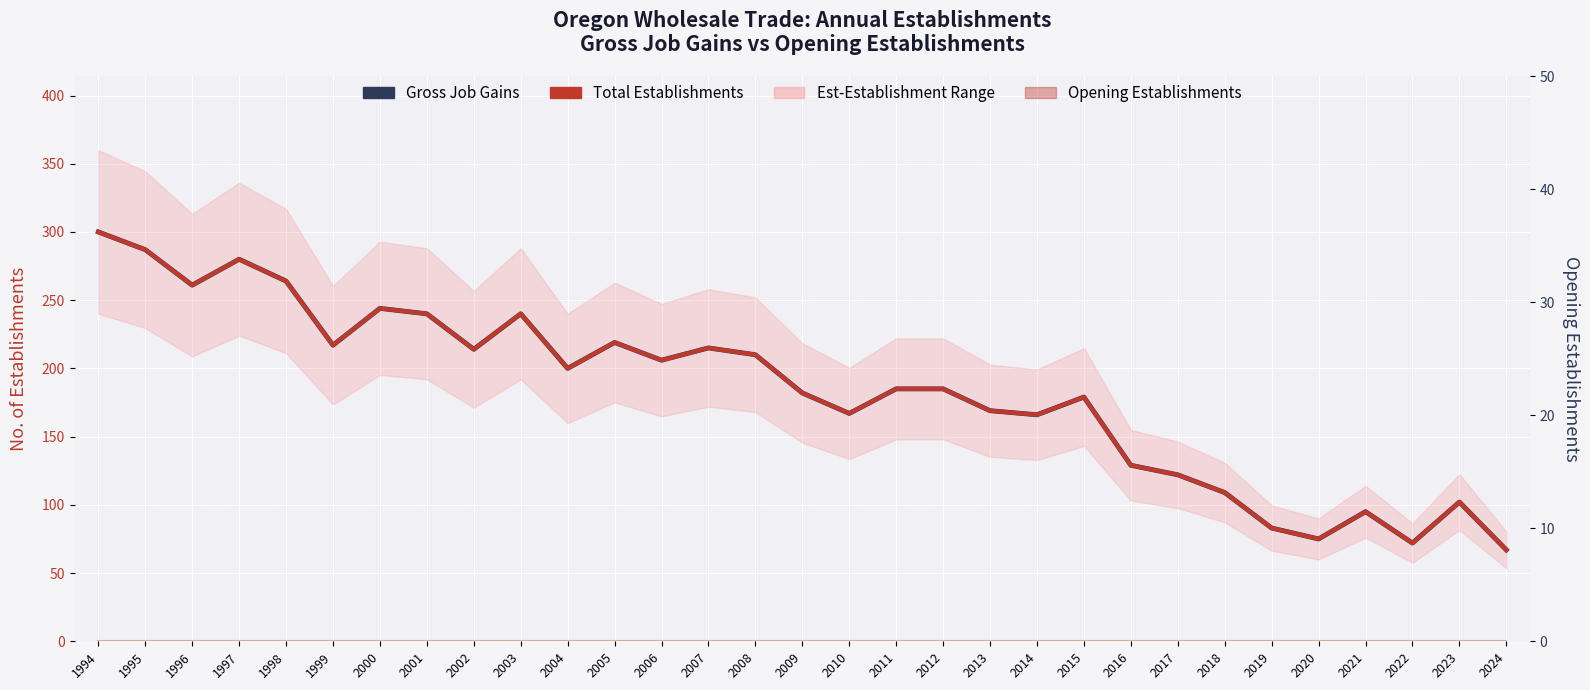

Rank the categories by Gross Job Gains value from lowest to highest.

2024, 2022, 2020, 2019, 2021, 2023, 2018, 2017, 2016, 2014, 2010, 2013, 2015, 2009, 2011, 2012, 2004, 2006, 2008, 2002, 2007, 1999, 2005, 2001, 2003, 2000, 1996, 1998, 1997, 1995, 1994